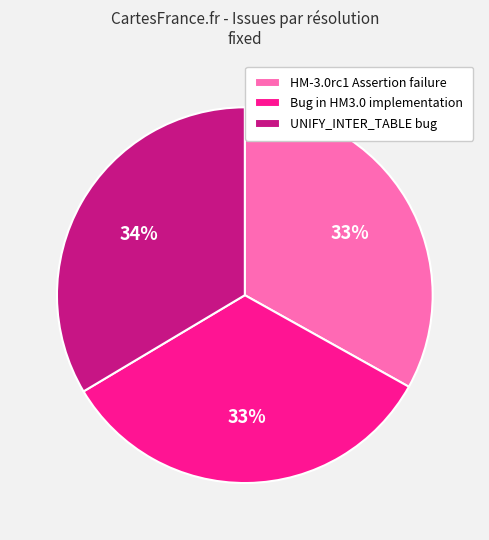

Is it true that HM-3.0rc1 Assertion failure is 45% of the pie?

False